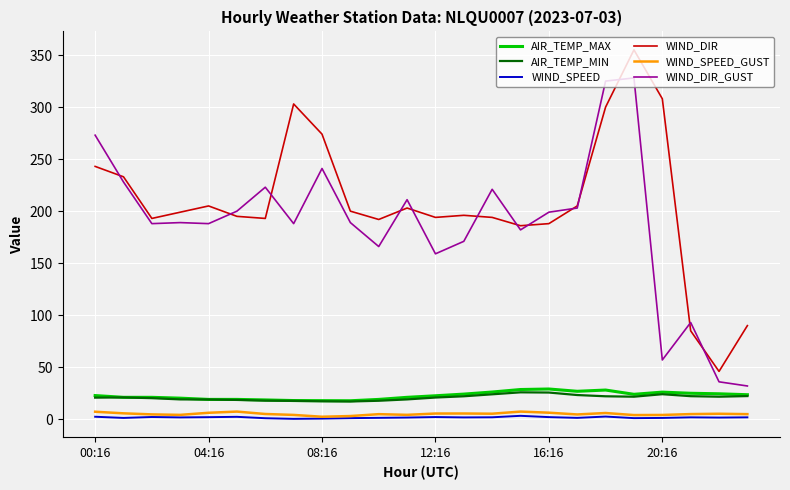

What is the lowest value of the WIND_DIR_GUST series?

32.0